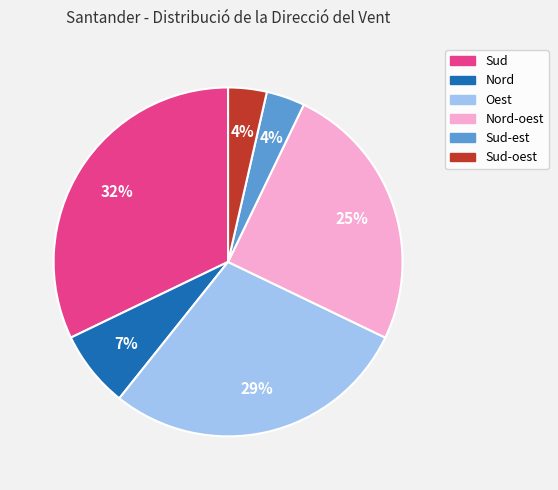

The Sud-oest slice represents 4% of the pie. True or false?

True